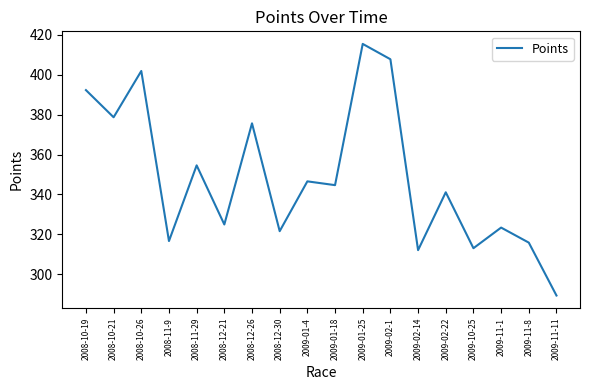

What is the sum of all values?

6275.8